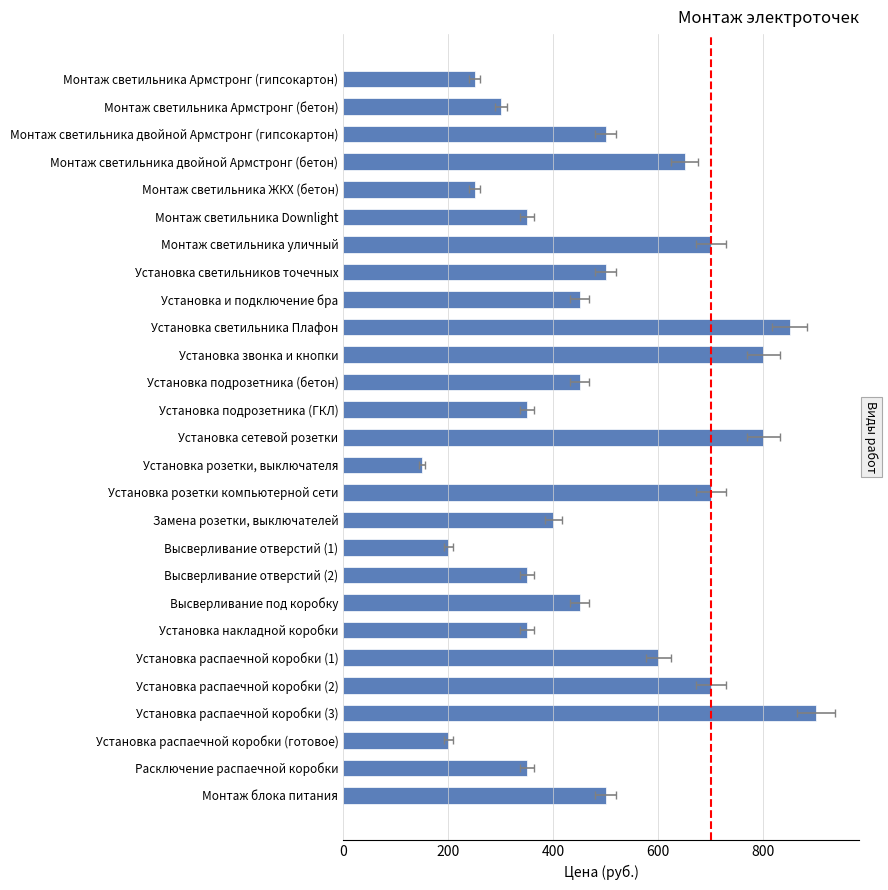

How many categories are shown in the chart?

27